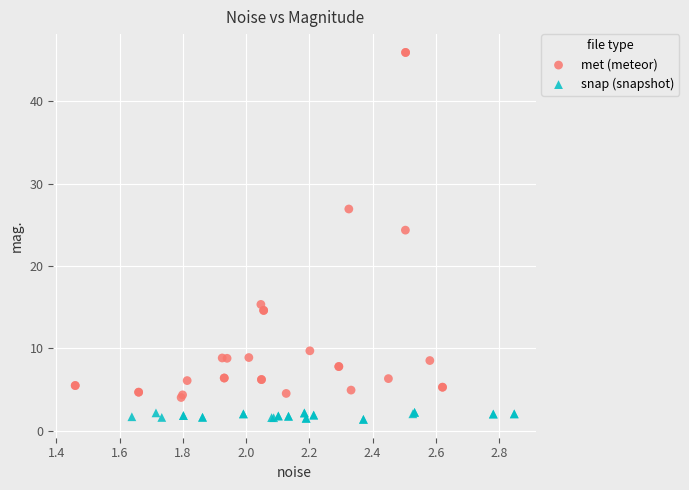

What are all the series names shown in the legend?

met (meteor), snap (snapshot)